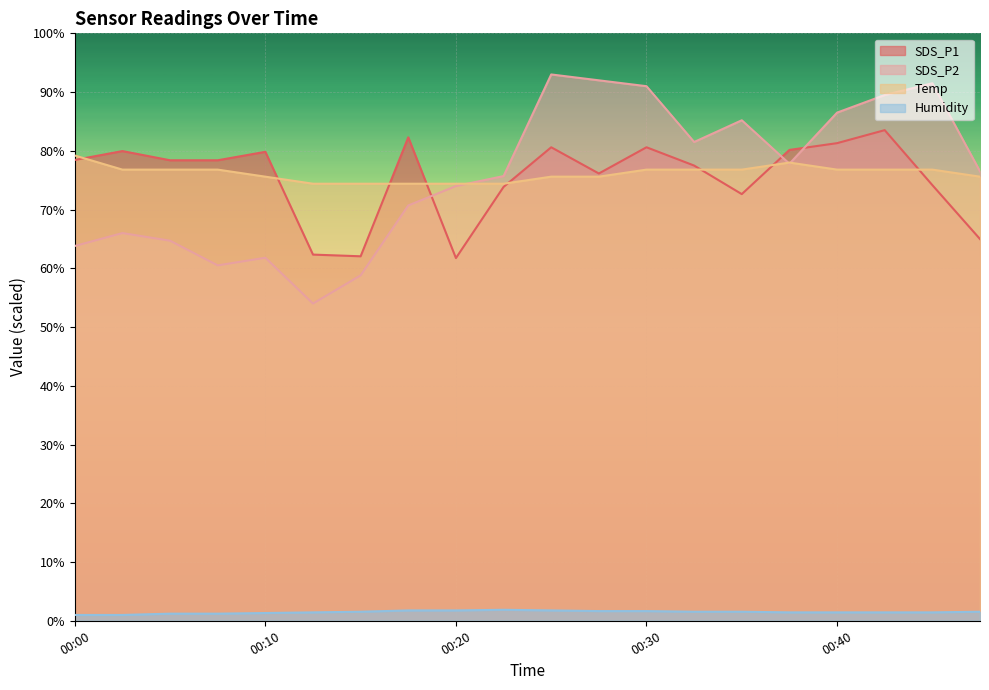

In SDS_P2, how many points are lower than both neighbors (excluding endpoints)?

4